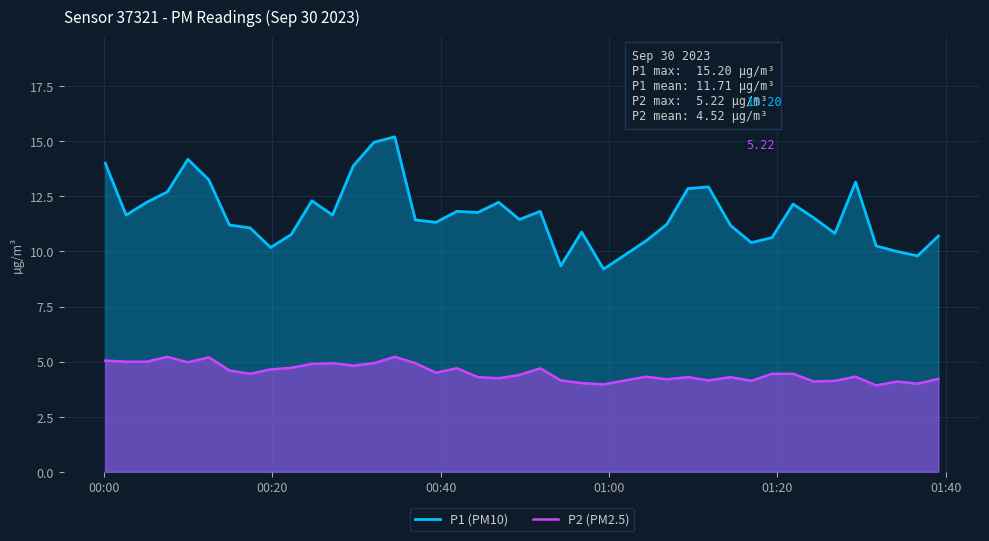

Rank the series by their maximum value, from highest to lowest.

P1 (PM10), P2 (PM2.5)